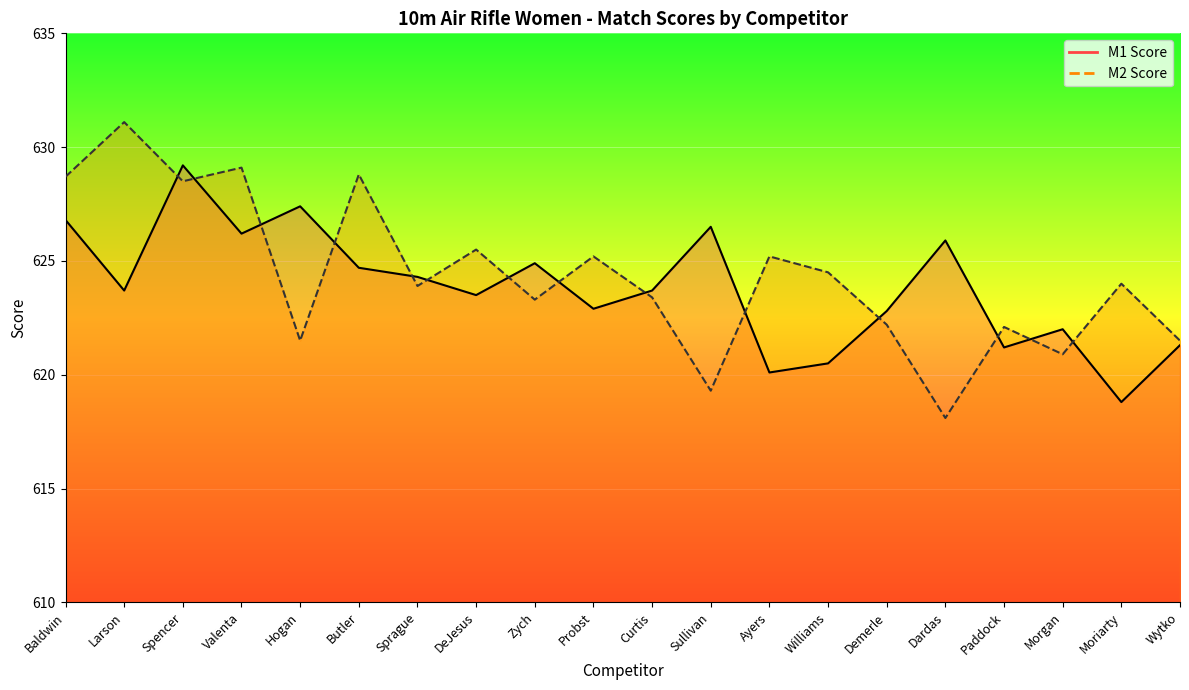

Is this an area chart (filled region under the line)?

No